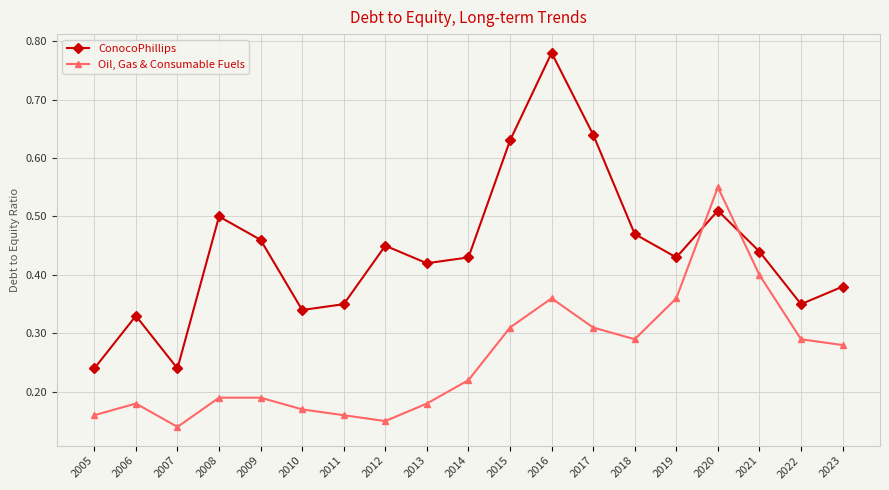

How many categories are shown in the chart?

19